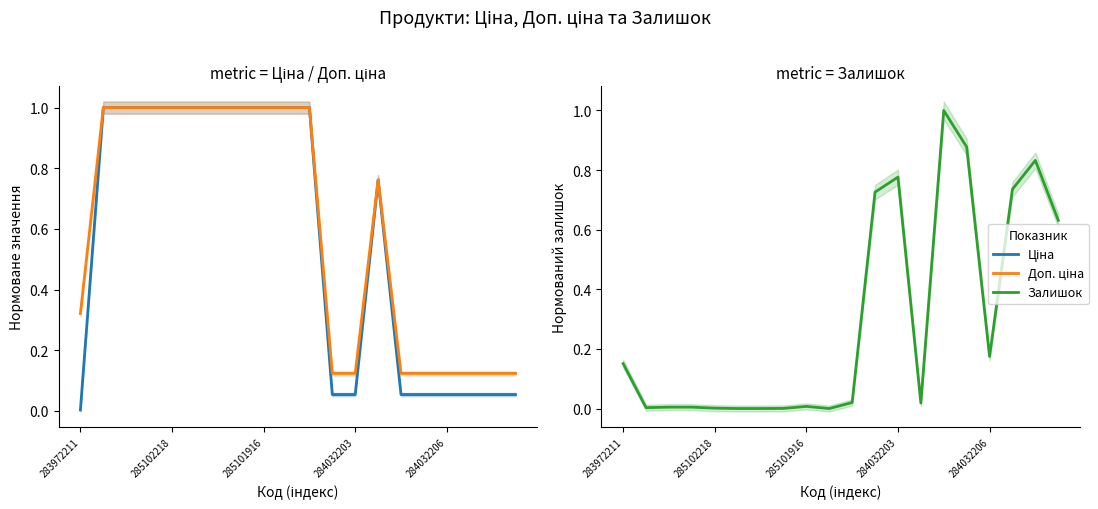

What is the sum of all Доп. ціна values?

12.1